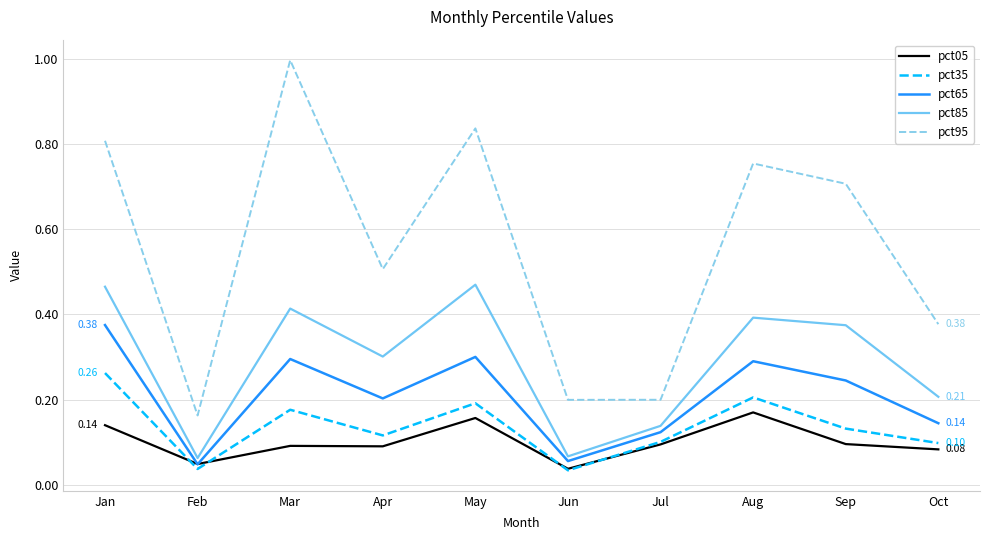

List the series in order of their peak value, highest first.

pct95, pct85, pct65, pct35, pct05